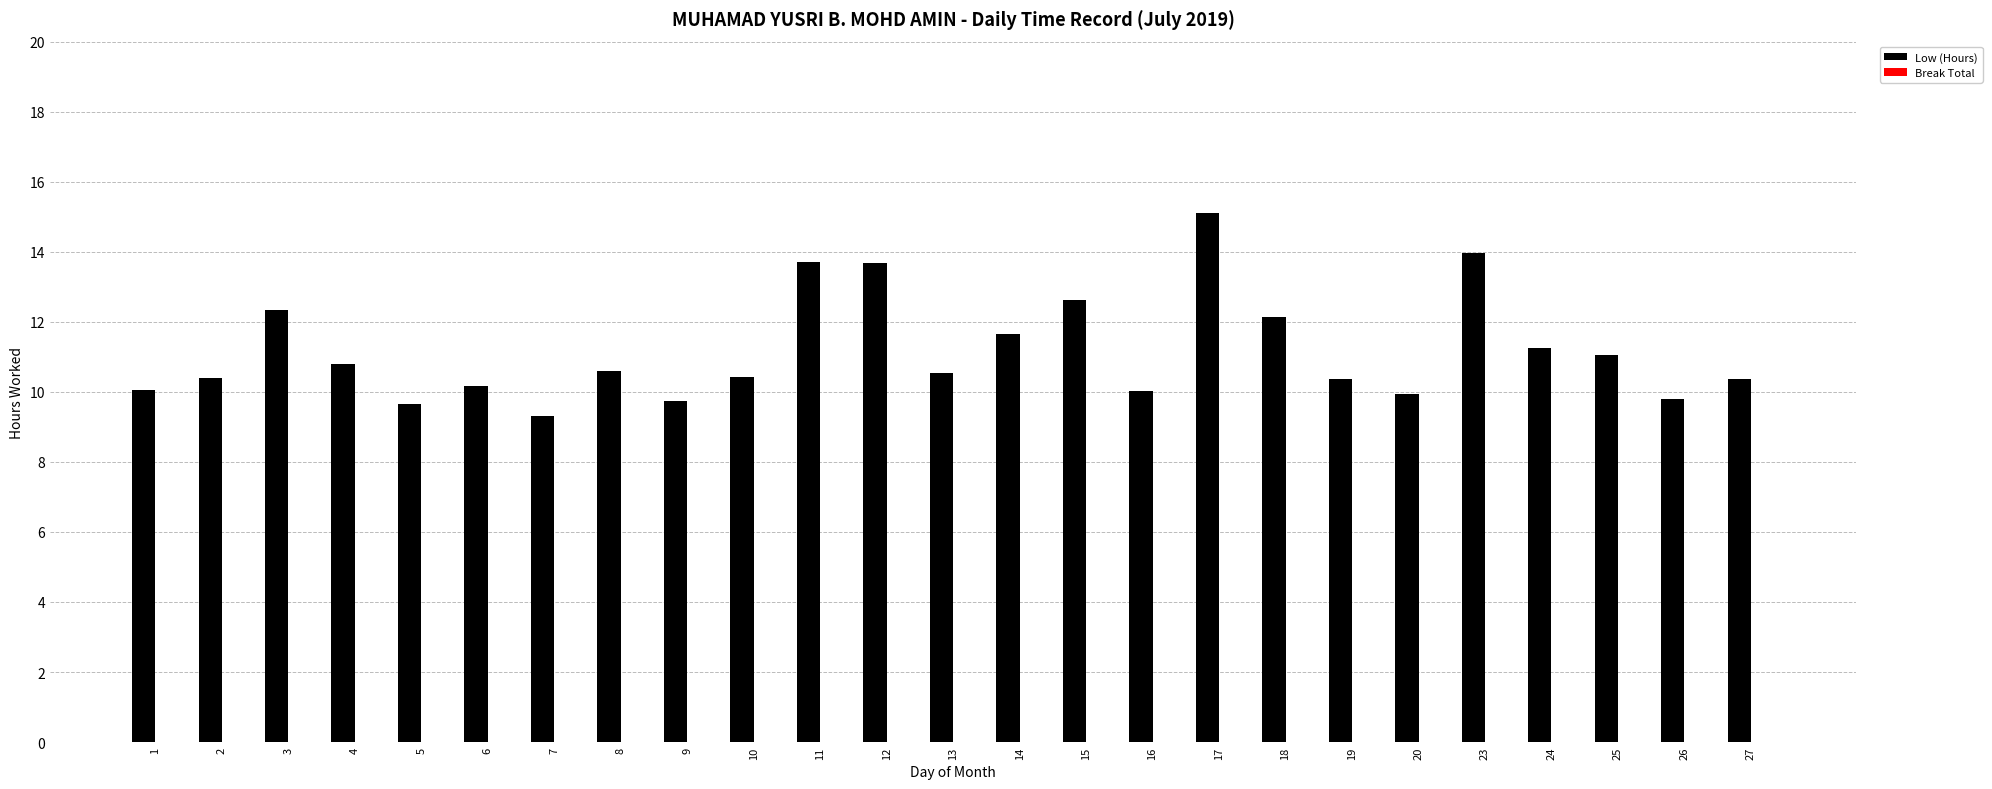

Which category has the highest value across all series?

17